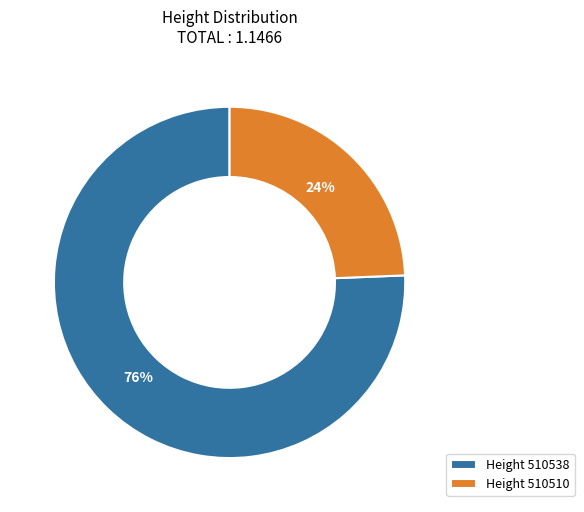

How many slices are in this pie chart?

2